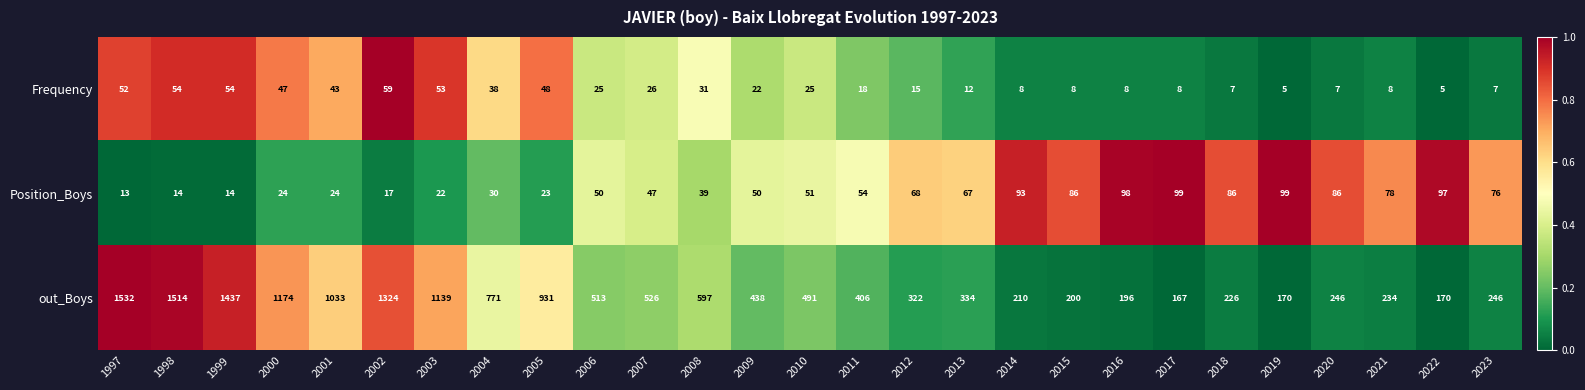

Read the Position_Boys value at 2021, to the nearest 10.

80